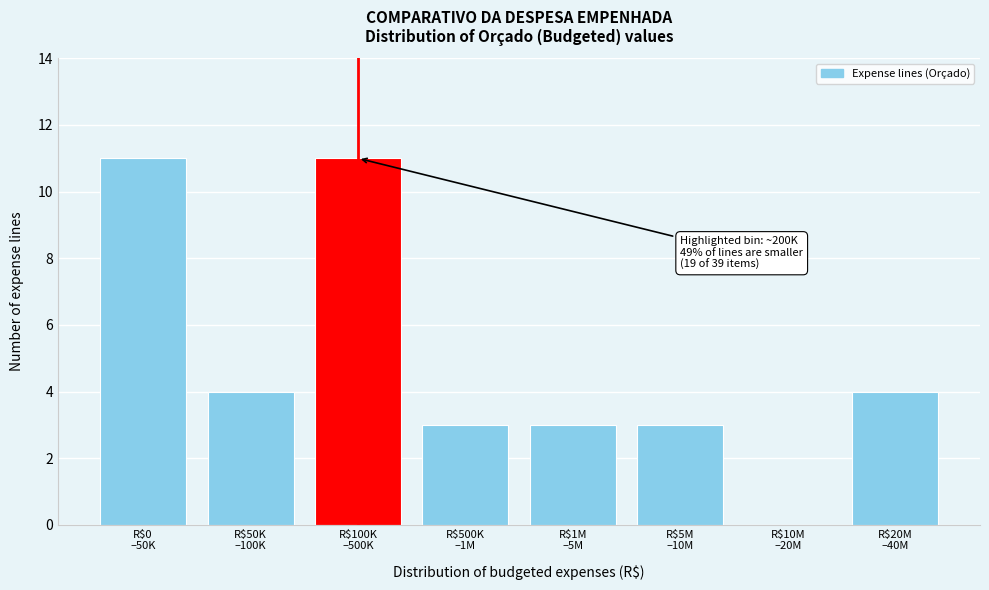

What is the maximum value shown in the chart?

11